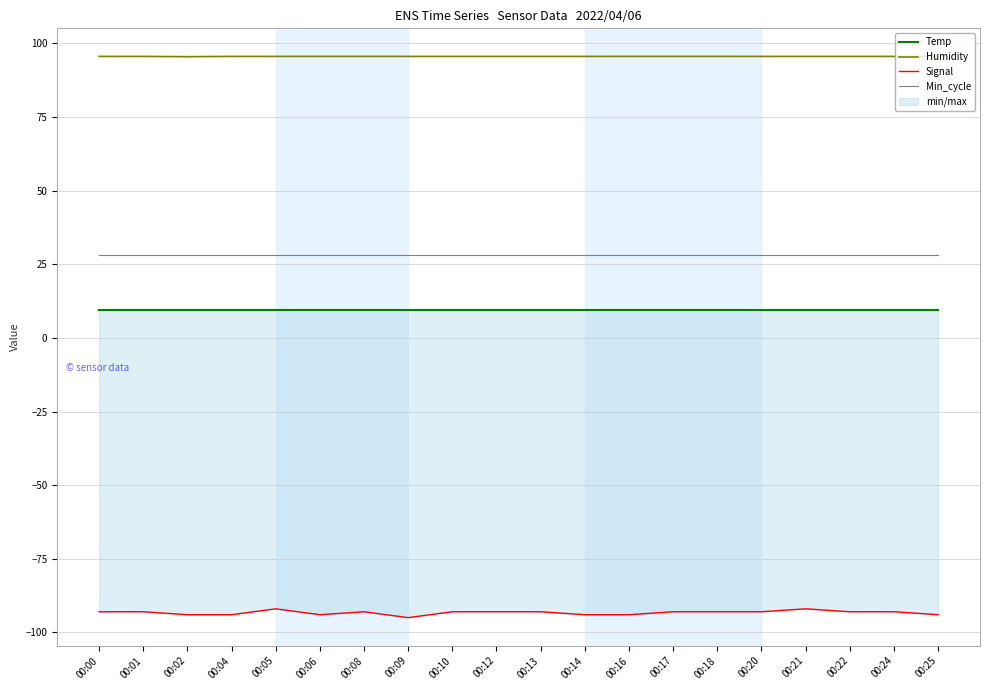

What is the spread (max minus min) of values at 00:00?

188.6